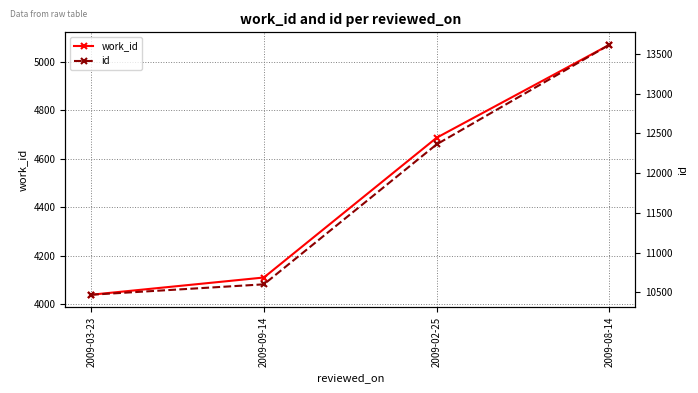

The work_id series shows 4687 at 2009-02-25. True or false?

True